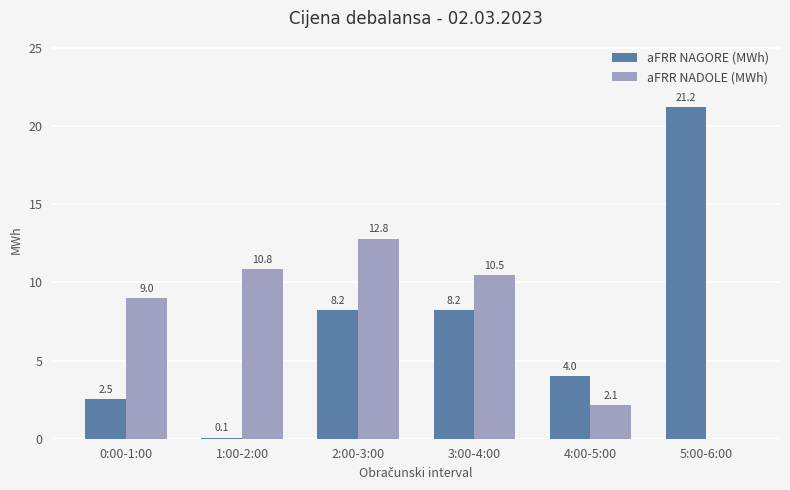

Is the value of aFRR NADOLE (MWh) at 2:00-3:00 greater than the value of aFRR NAGORE (MWh) at 0:00-1:00?

Yes